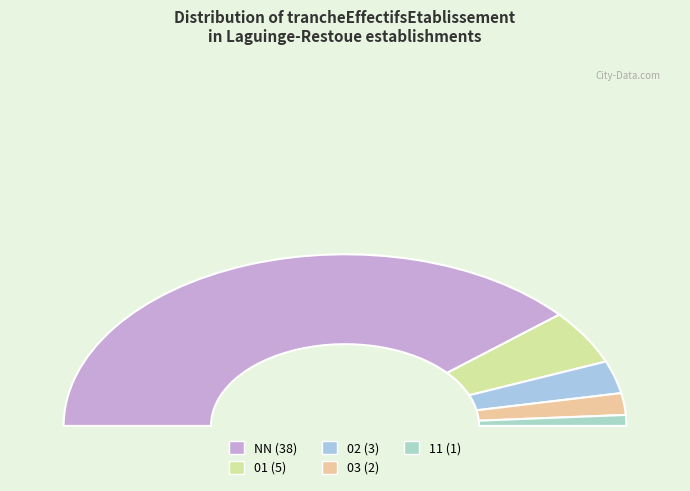

Is there a majority slice in this chart?

Yes